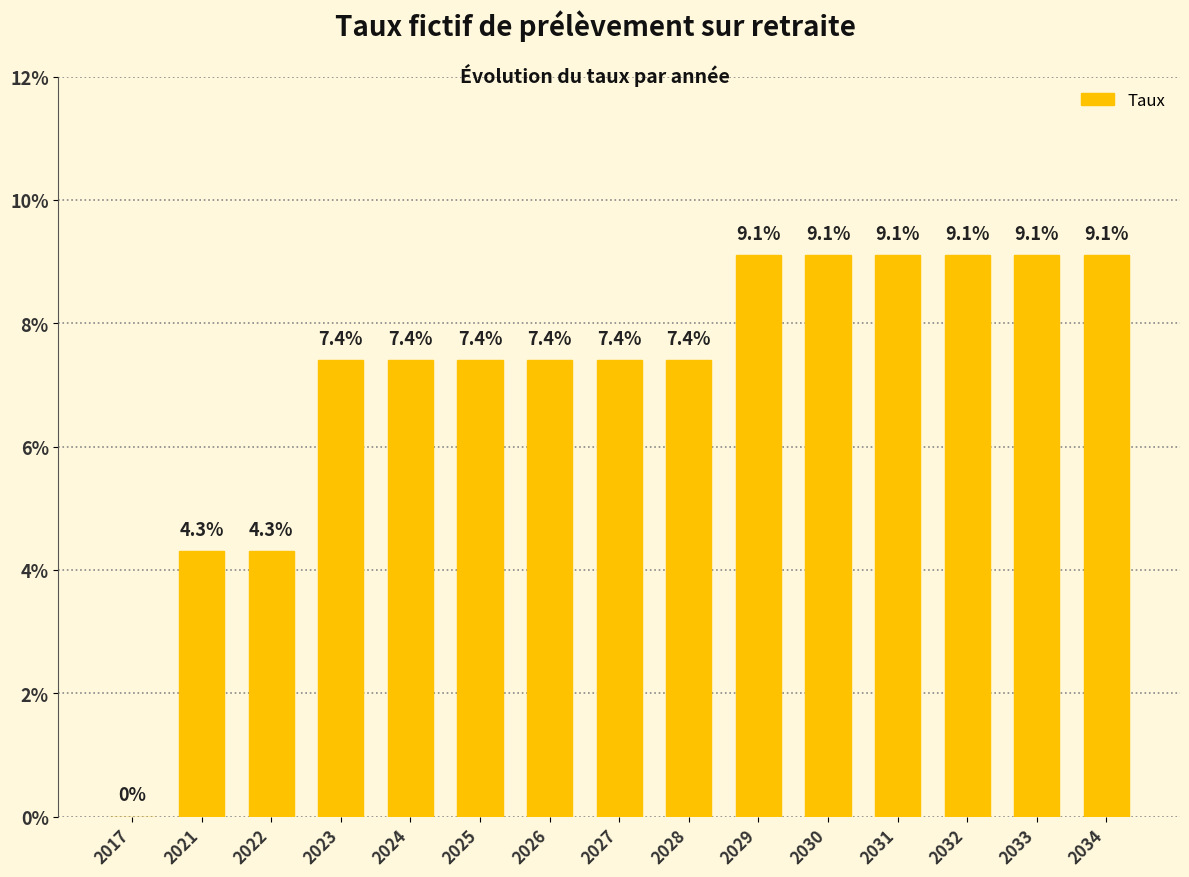

Are the bars grouped side by side (vs. stacked)?

No